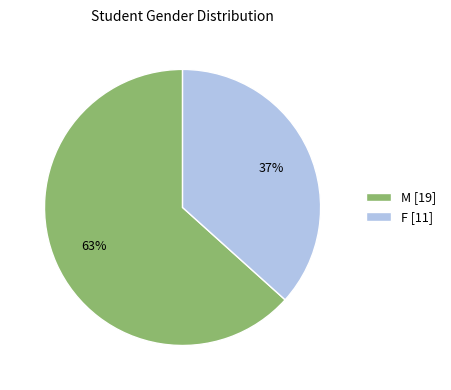

Which category has the smallest portion of the pie?

F